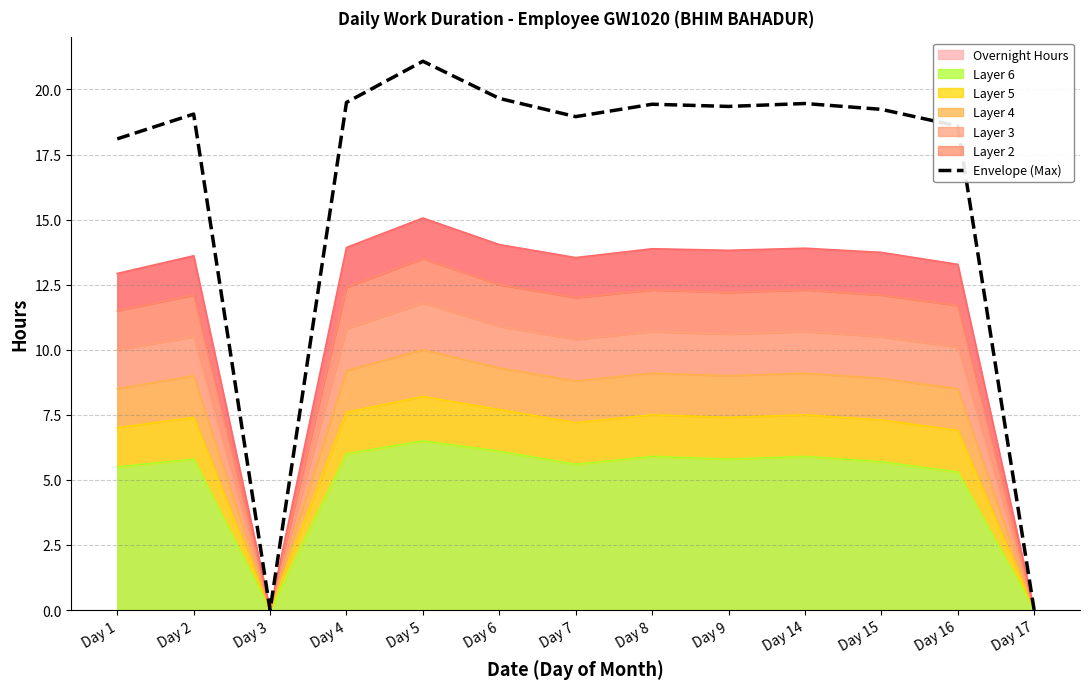

Reading left to right, what are all the values shown in this chart?

18.1	19.1	0.0	19.5	21.1	19.7	19.0	19.4	19.3	19.5	19.2	18.6	0.0